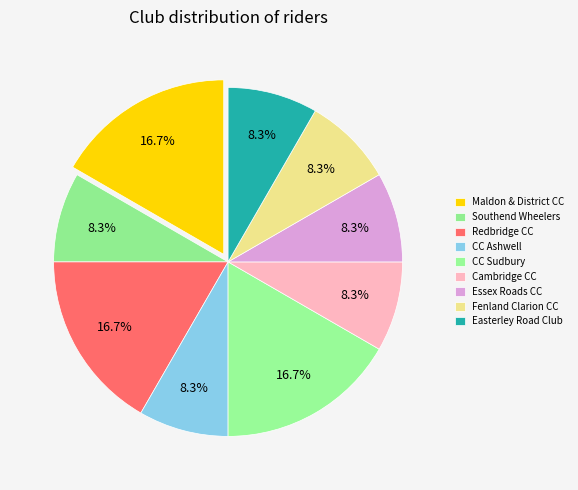

To the nearest percent, what portion does Redbridge CC represent?

17%